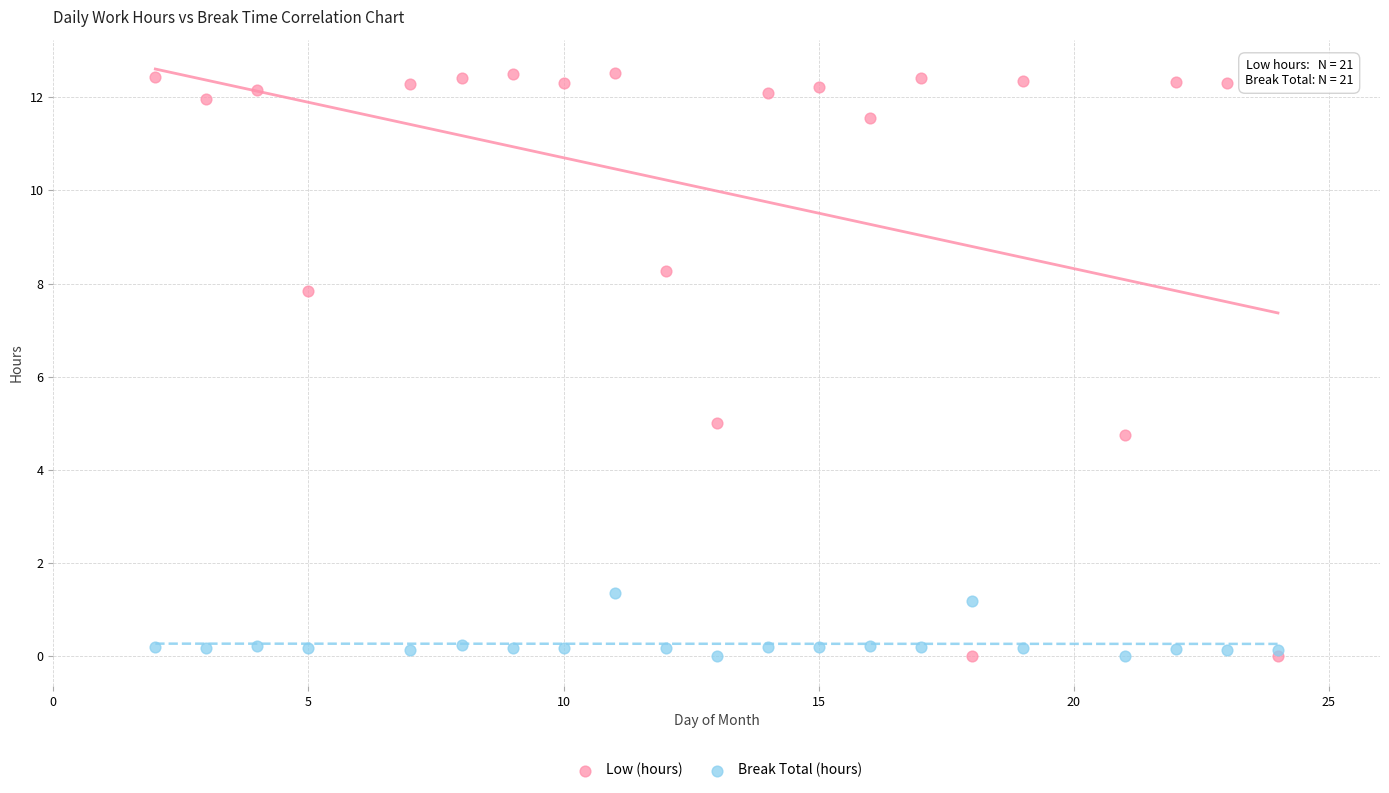

Across all data points, what is the range of Y values (max minus min)?

12.5